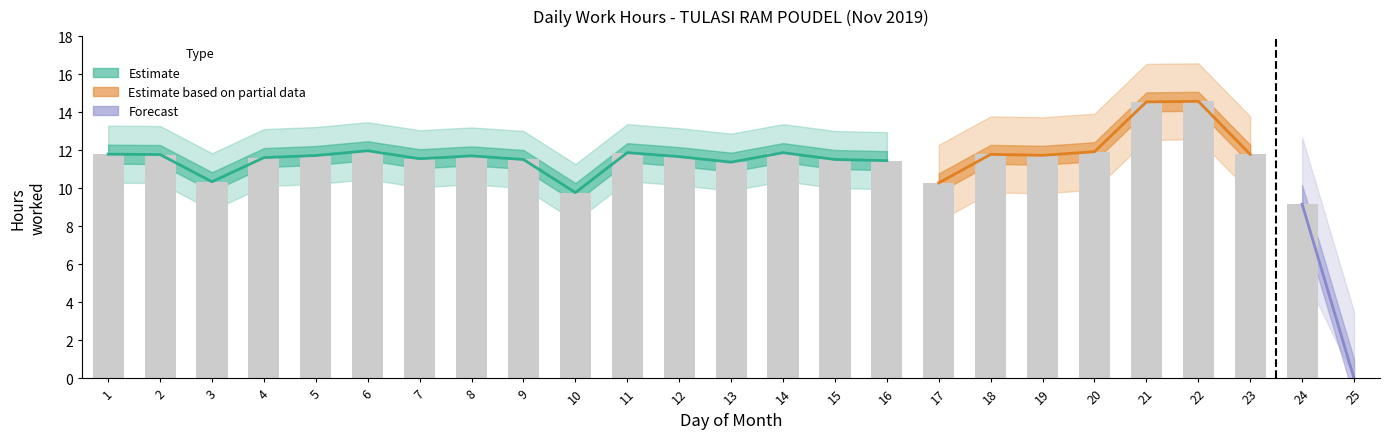

Reading left to right, extract all data points from this chart.

1=11.8	2=11.8	3=10.3	4=11.6	5=11.7	6=12.0	7=11.6	8=11.7	9=11.5	10=9.8	11=11.9	12=11.7	13=11.4	14=11.9	15=11.5	16=11.4	17=10.3	18=11.8	19=11.7	20=11.9	21=14.5	22=14.6	23=11.8	24=9.2	25=0.0